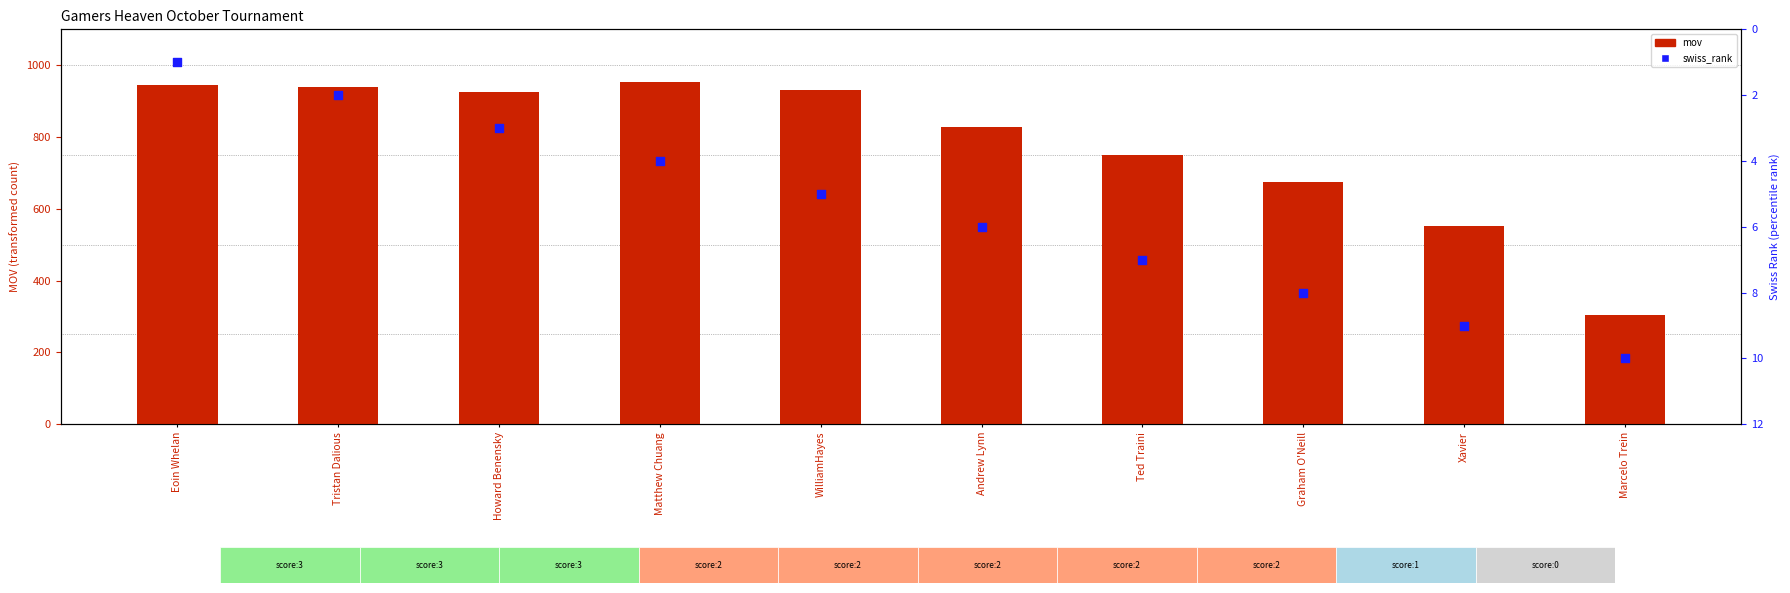

Which series reaches the maximum Y coordinate?

mov